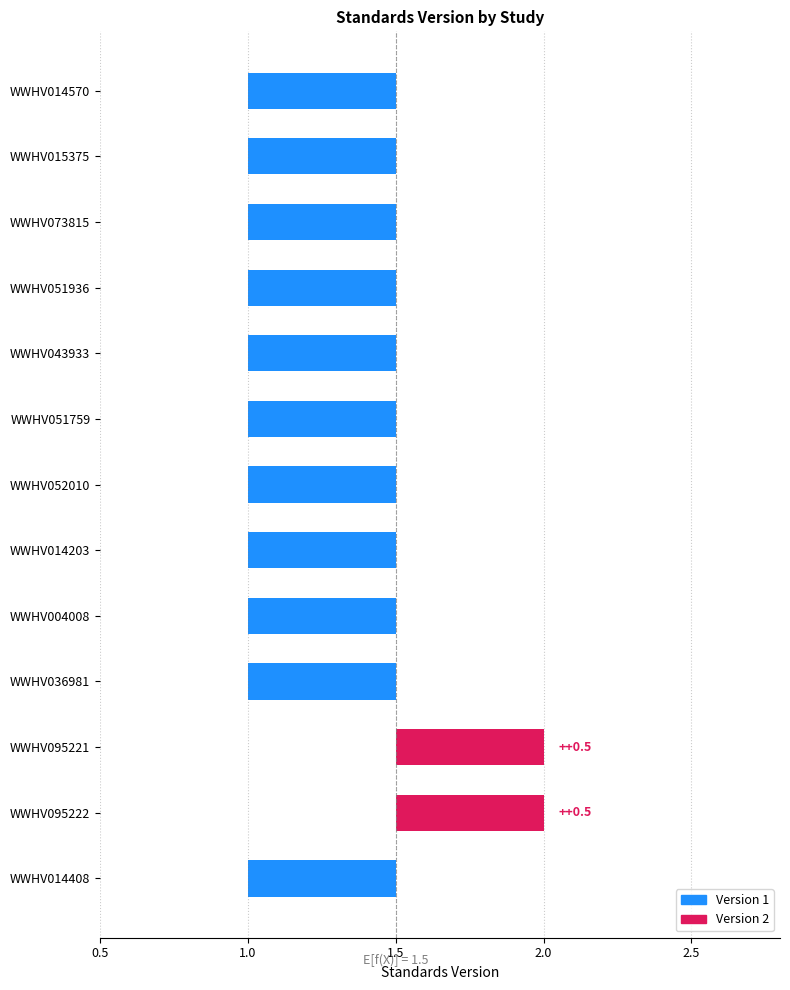

List the labels in order of value, smallest first.

WWHV014570, WWHV015375, WWHV073815, WWHV051936, WWHV043933, WWHV051759, WWHV052010, WWHV014203, WWHV004008, WWHV036981, WWHV014408, WWHV095221, WWHV095222